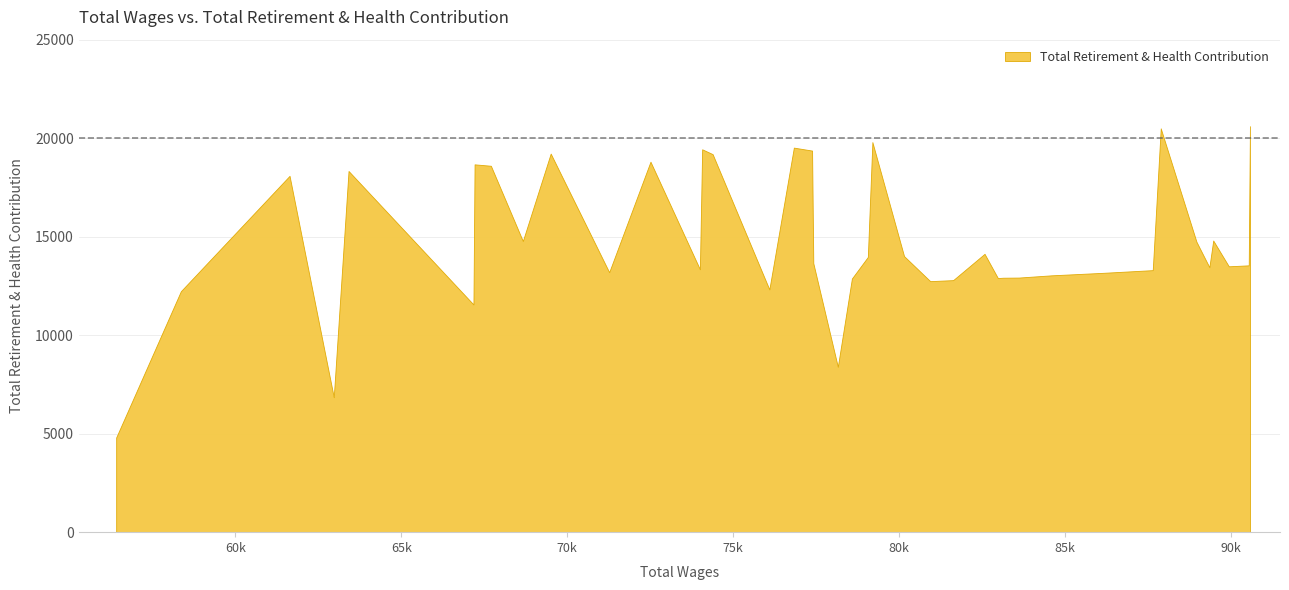

What is the greatest value displayed?

20608